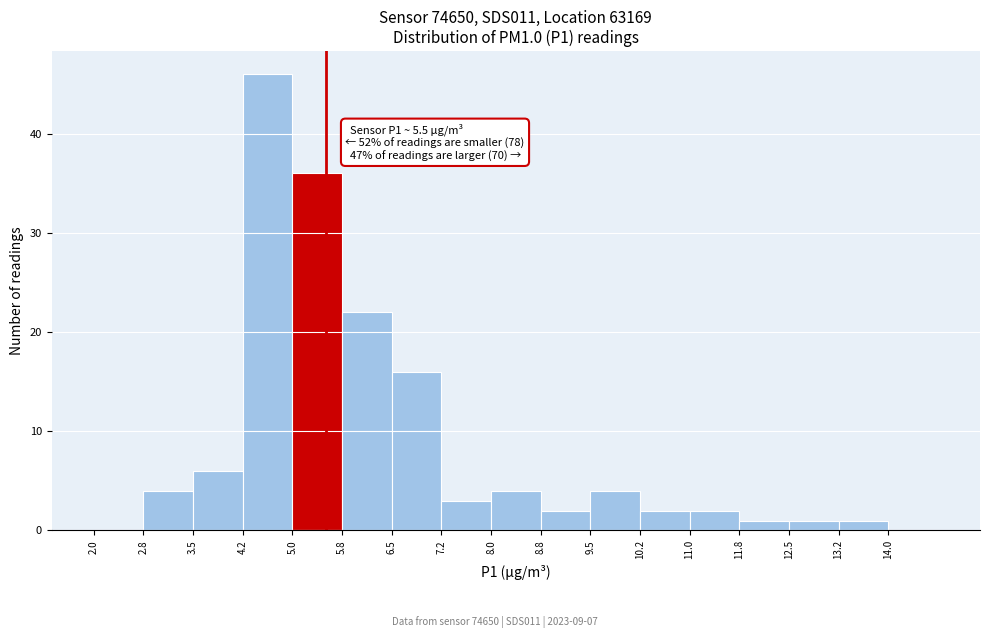

Over which range of the x-axis is the bar tallest?

4.25 to 5.00